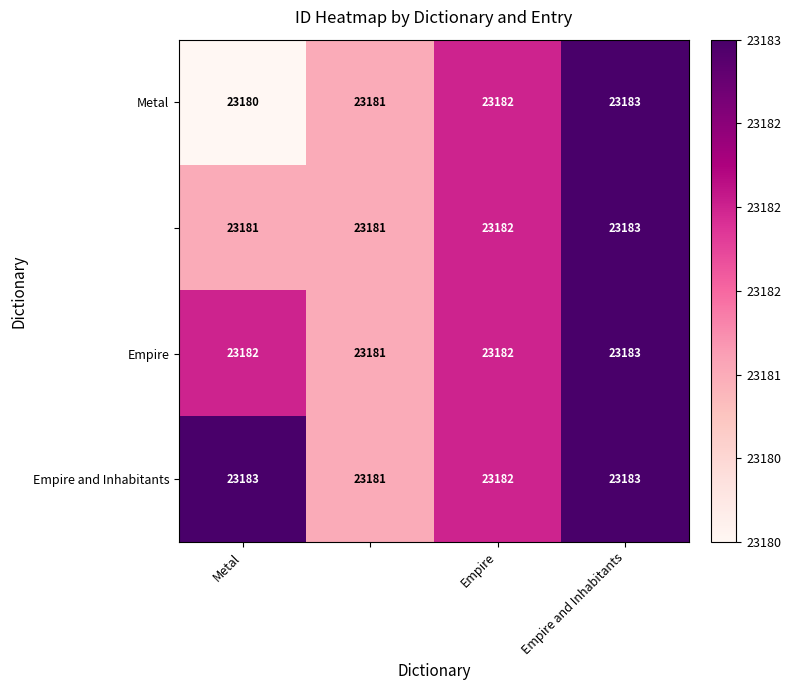

What is the maximum value shown in the chart?

23183